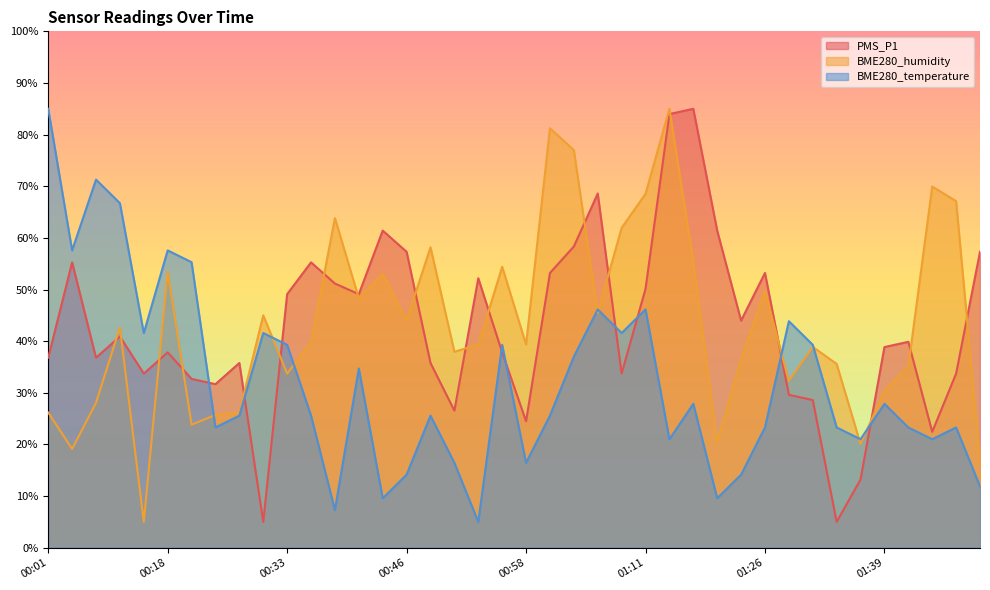

What is the difference between the maximum and minimum values in the BME280_temperature series?

80.0